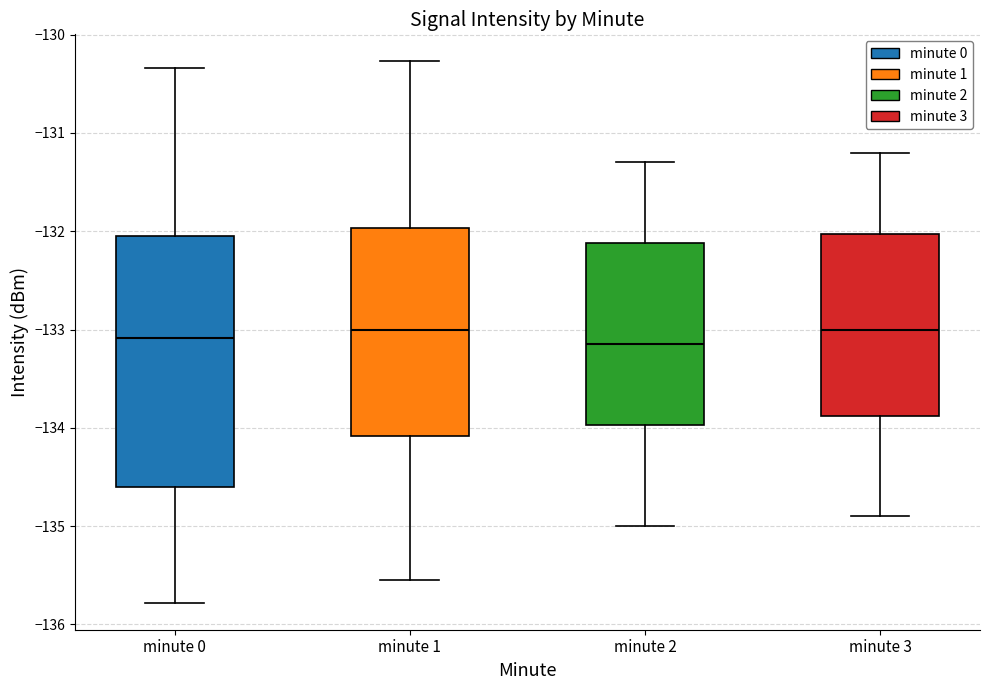

Where is the lower edge of the box for minute 2 on the y-axis? The values are not printed on the chart, so give them approximately, as read against the axis.

-134.0